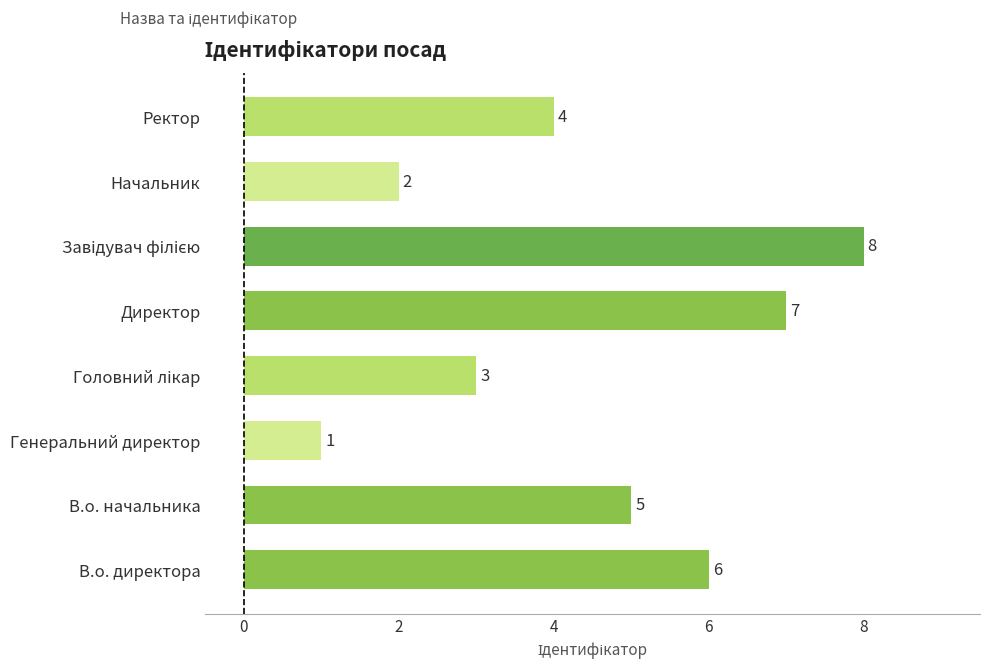

Where is the data nearest to the value 4?

Ректор